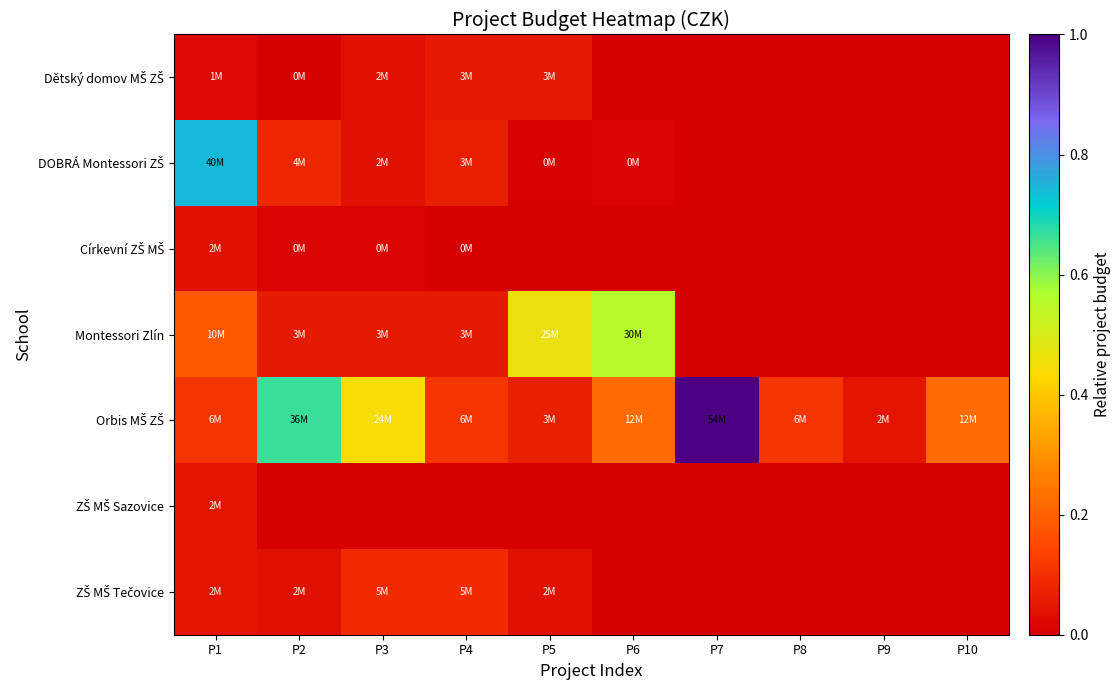

At which category is the sum across all series the highest?

P1